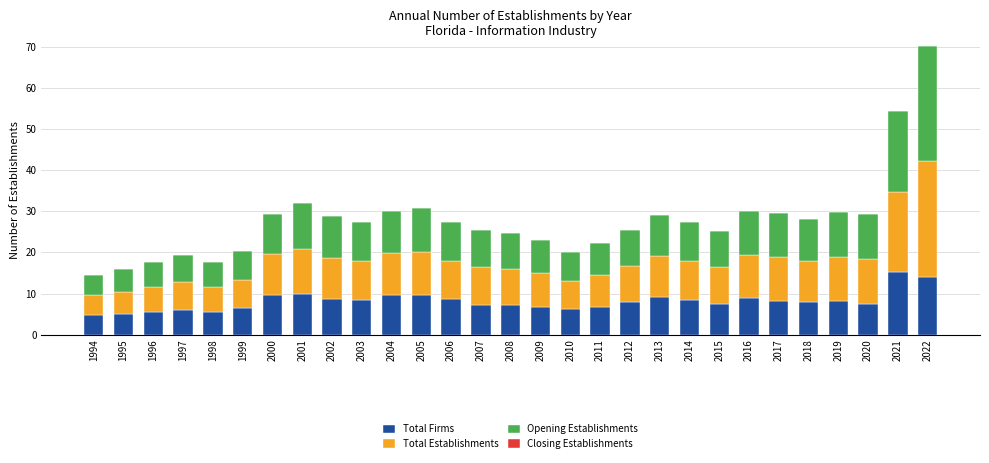

What is the total value across all series at 2020?

29.2